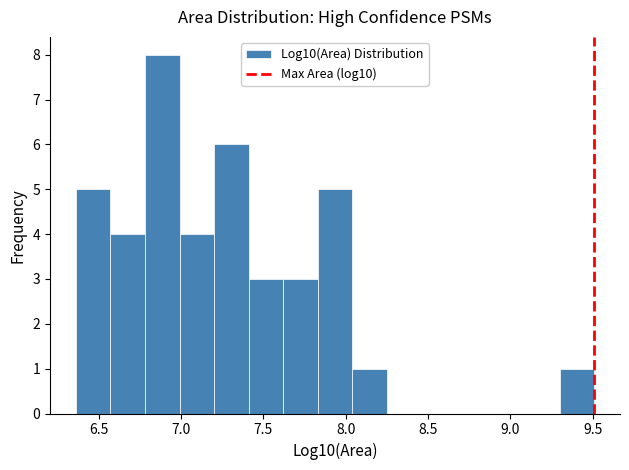

Reading left to right, transcribe this chart: for each bar, give the range it covers on the x-axis and its height. Neither the bar edges nor the heights are printed on the chart, so give them approximately, as read against the axes.

6.35 to 6.55: 5
6.55 to 6.80: 4
6.80 to 7.00: 8
7.00 to 7.20: 4
7.20 to 7.40: 6
7.40 to 7.60: 3
7.60 to 7.85: 3
7.85 to 8.05: 5
8.05 to 8.25: 1
8.25 to 8.45: 0
8.45 to 8.65: 0
8.65 to 8.90: 0
8.90 to 9.10: 0
9.10 to 9.30: 0
9.30 to 9.50: 1